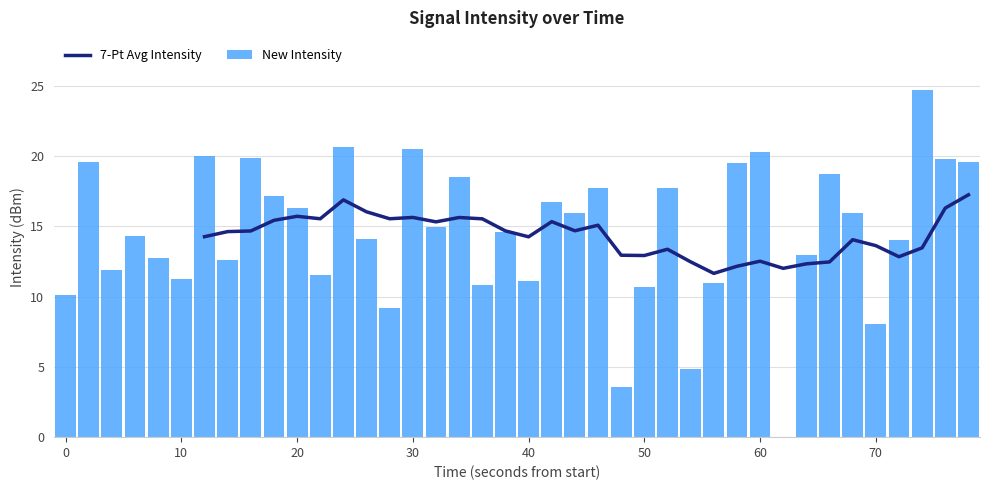

Is it true that New Intensity equals 16.6 at 10?

False